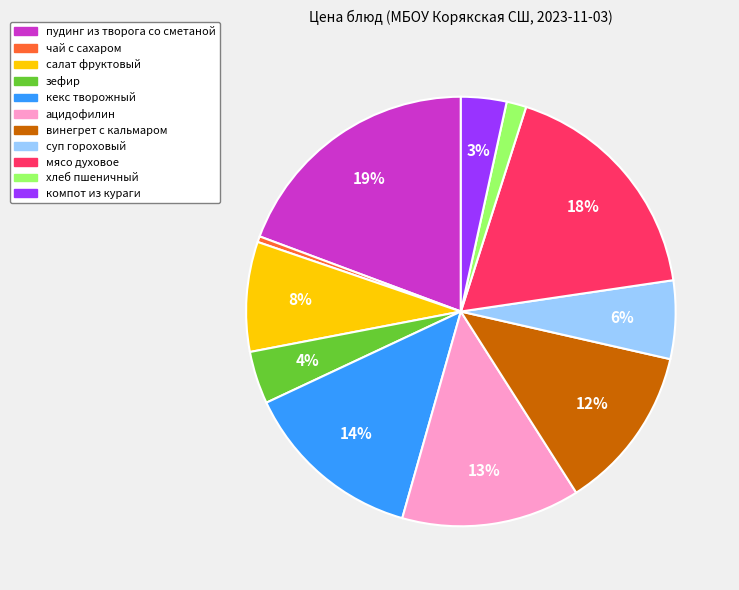

Is there any slice that represents more than half of the pie?

No